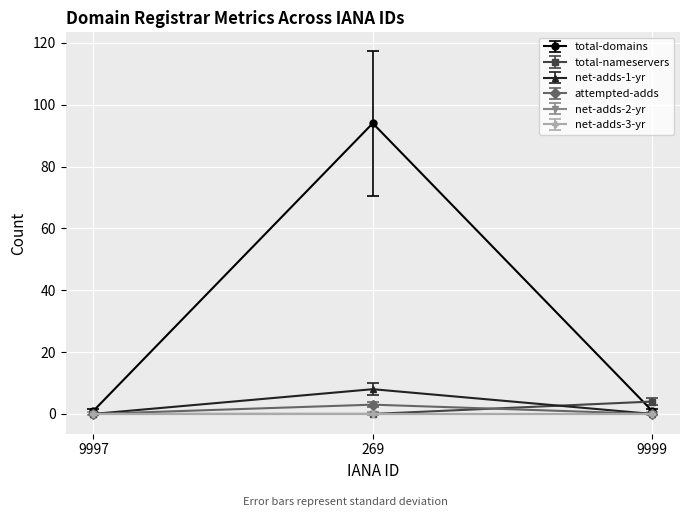

What is the label of the 1st point from the left?

9997